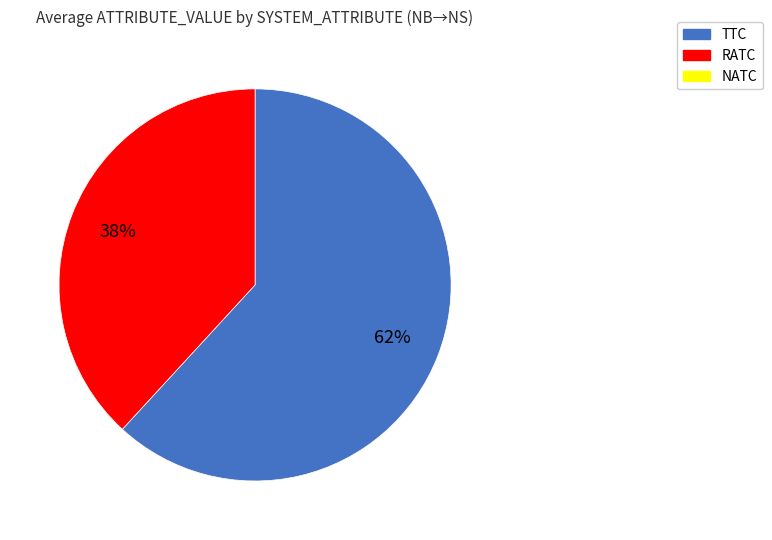

Does any single category account for the majority?

Yes